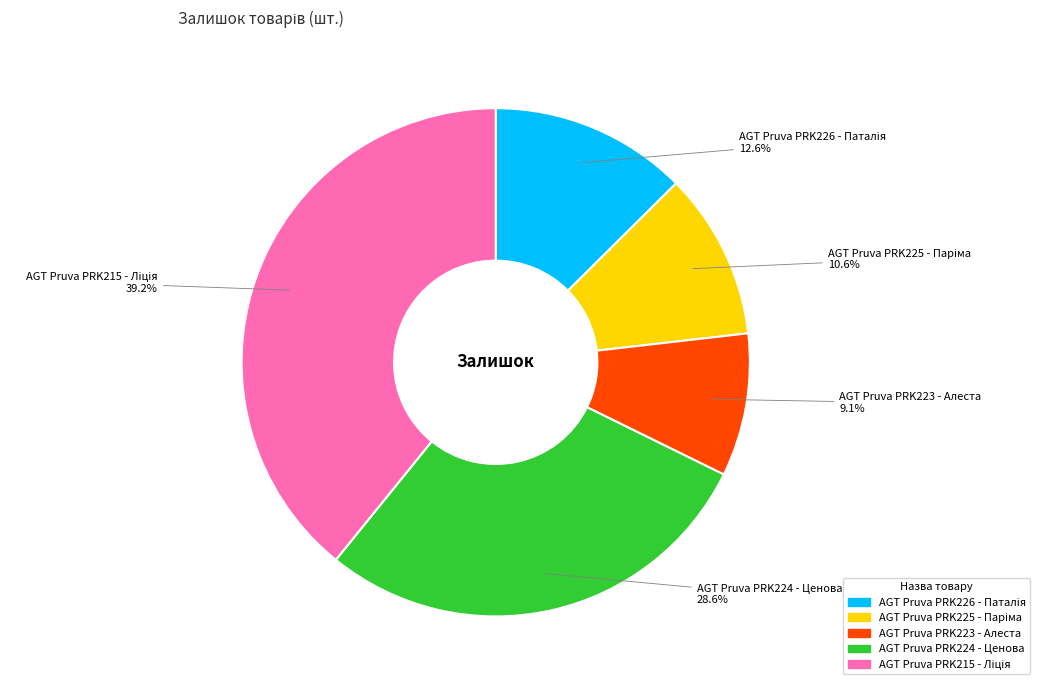

Which category has the smallest portion of the pie?

AGT Pruva PRK223 - Алеста